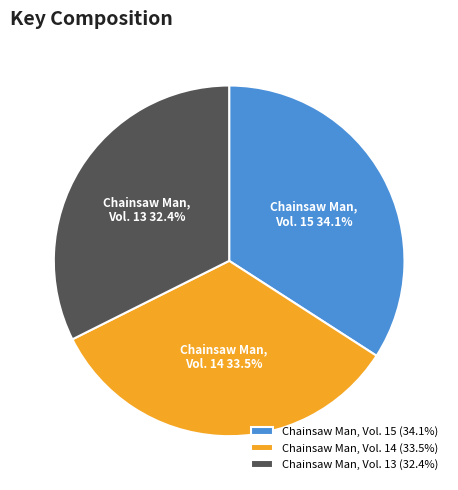

Which slice is the smallest?

Chainsaw Man, Vol. 13